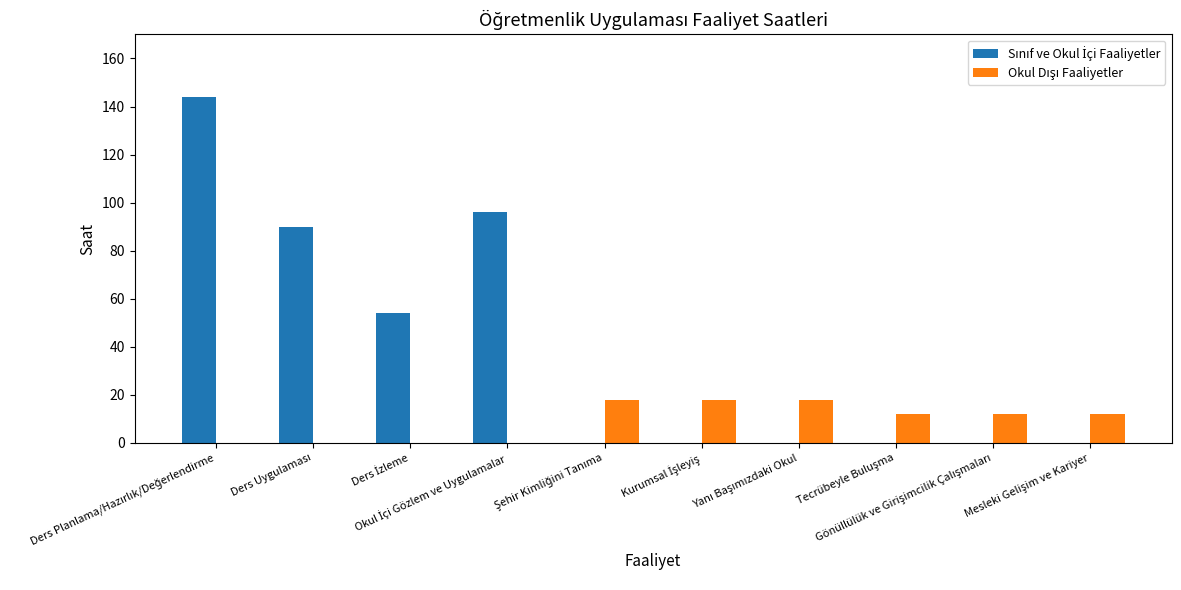

What is the maximum value shown in the chart?

144